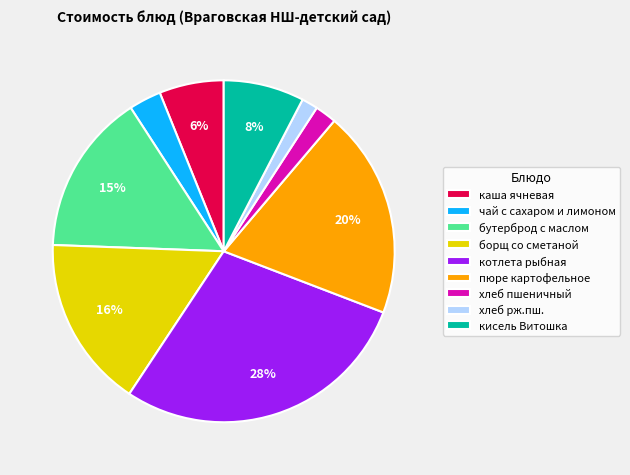

Between кисель Витошка and котлета рыбная, which is larger?

котлета рыбная